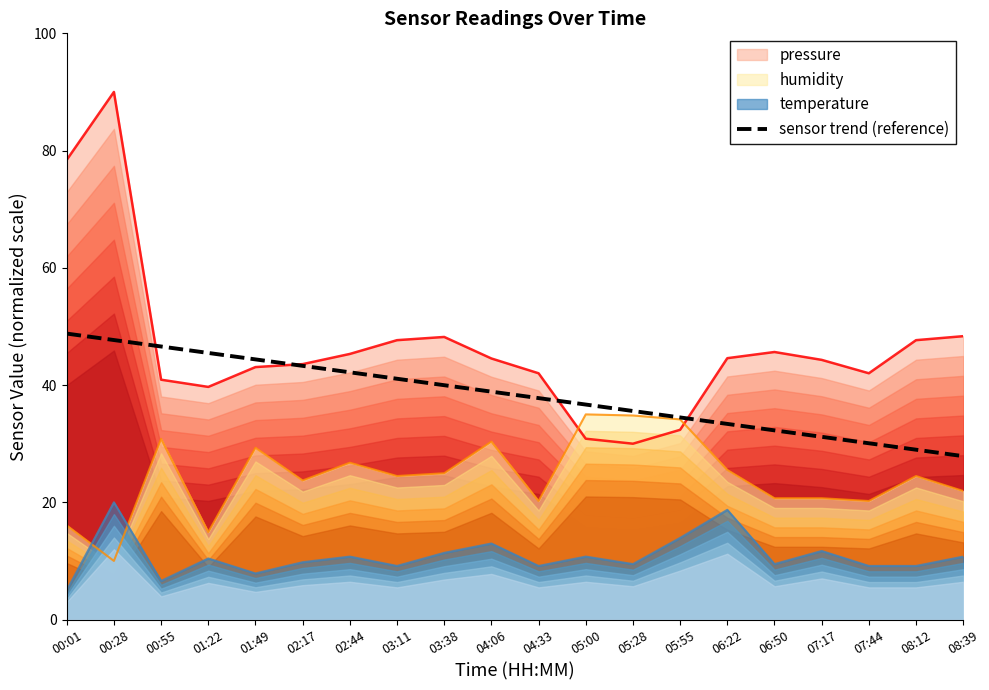

At which label does the data first exceed 38?

00:01